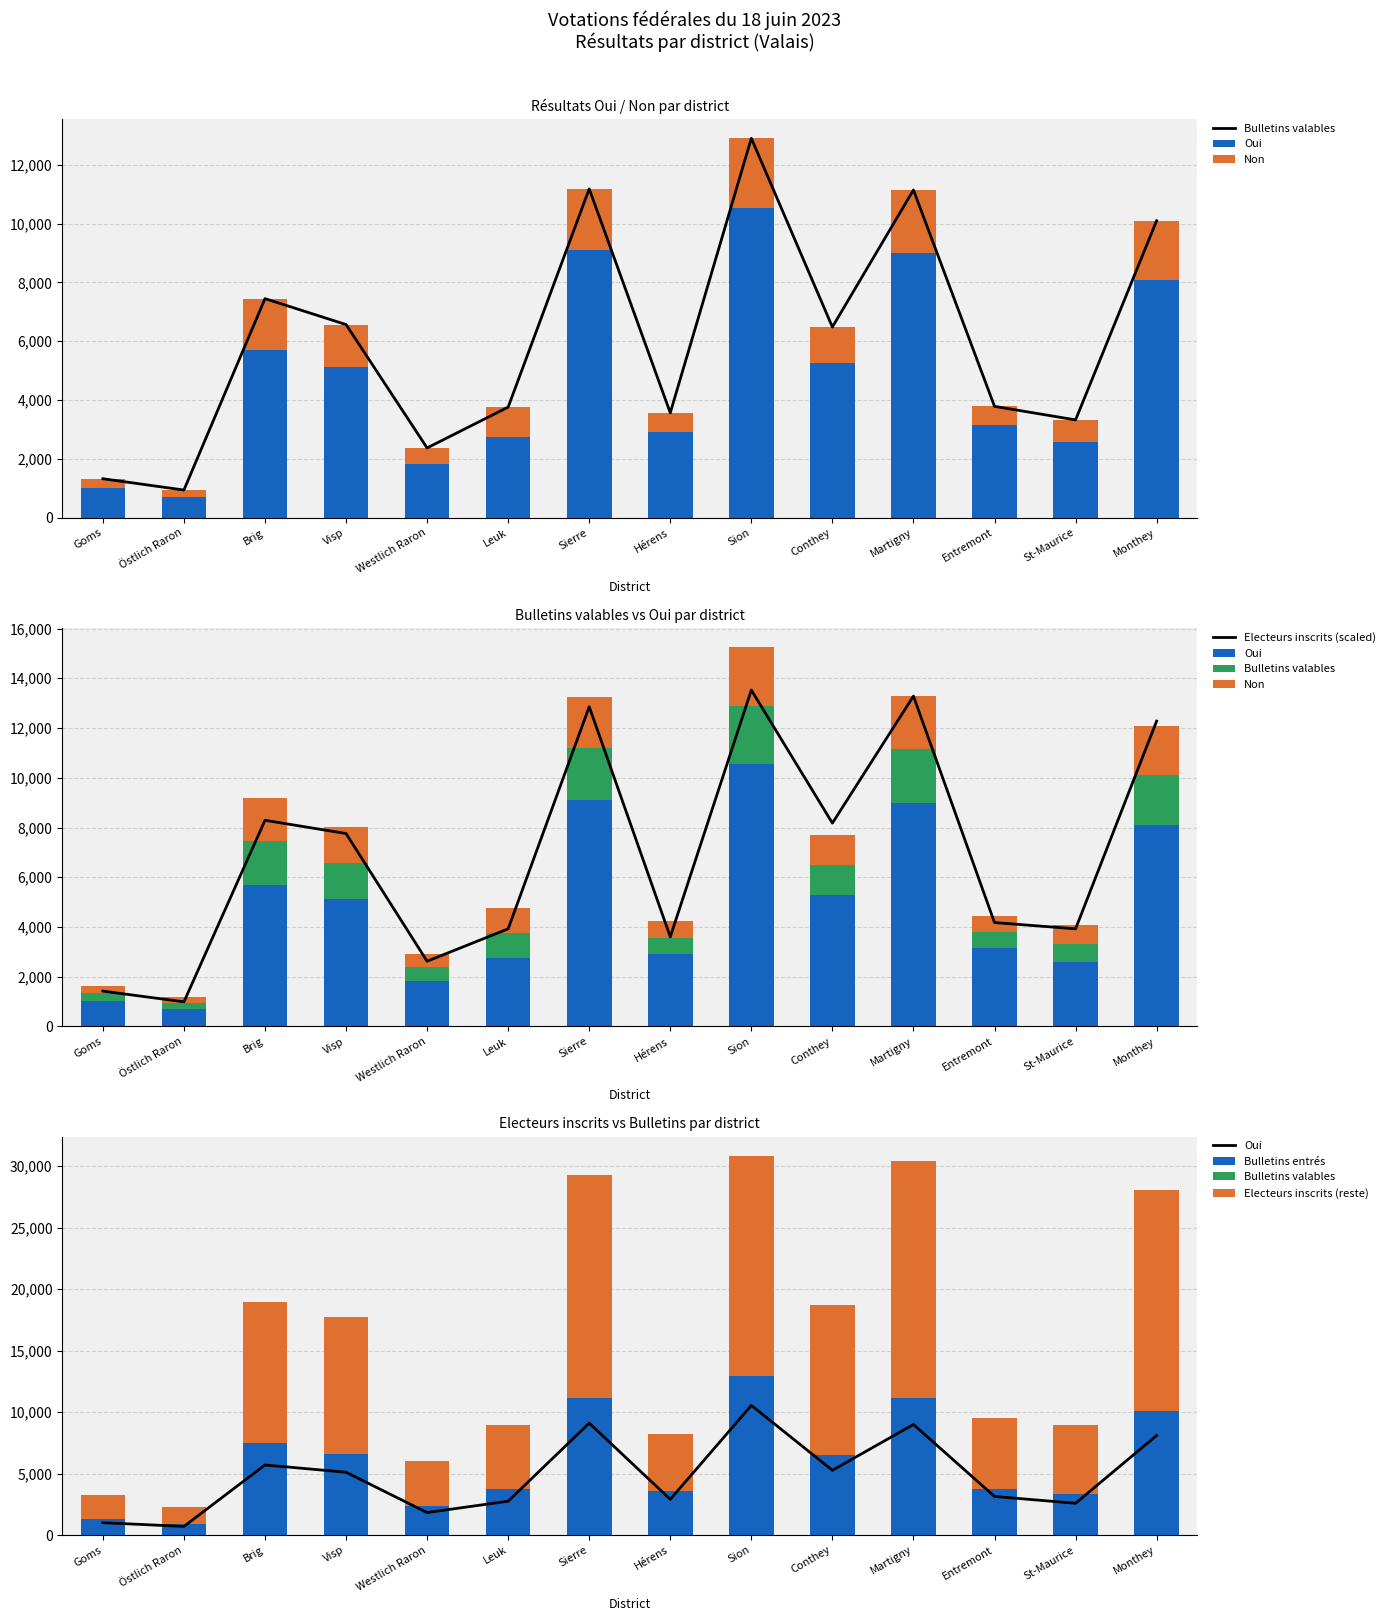

Which series has the largest total across all categories?

Electeurs inscrits (reste)